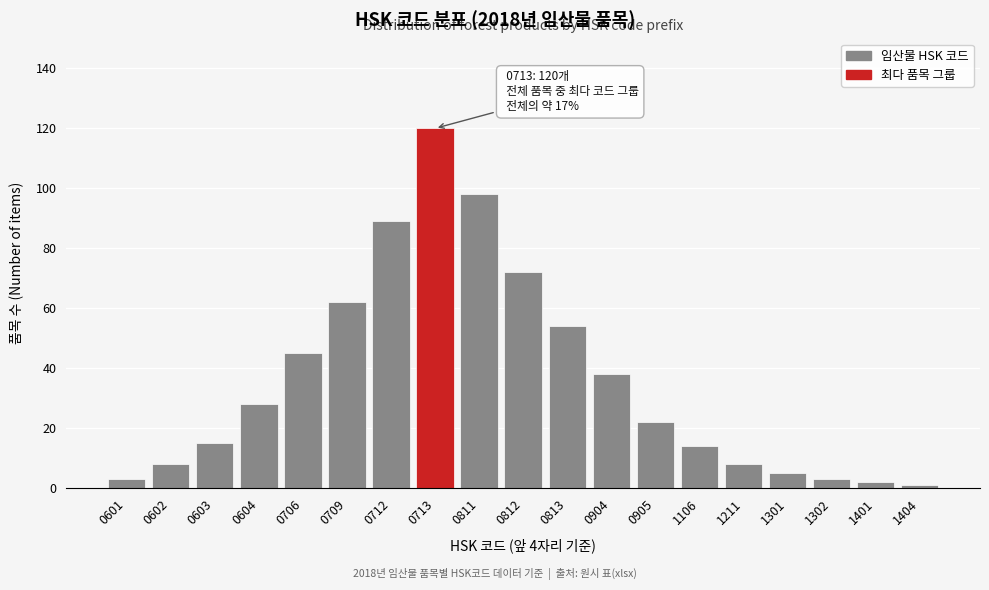

Reading left to right, what are all the values shown in this chart?

3	8	15	28	45	62	89	120	98	72	54	38	22	14	8	5	3	2	1